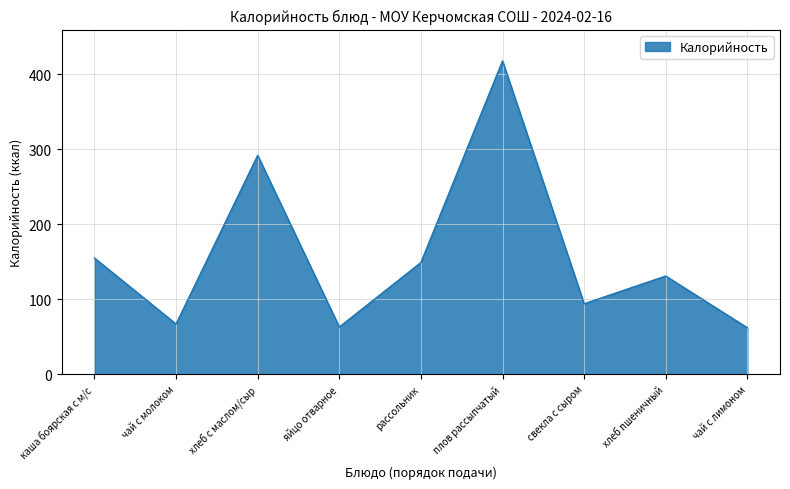

What is the change in value from рассольник to свекла с сыром?

-55